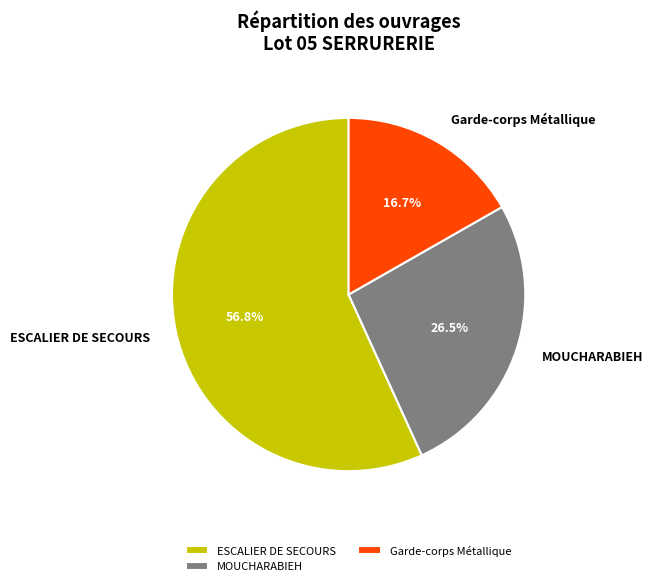

How many slices are in this pie chart?

3